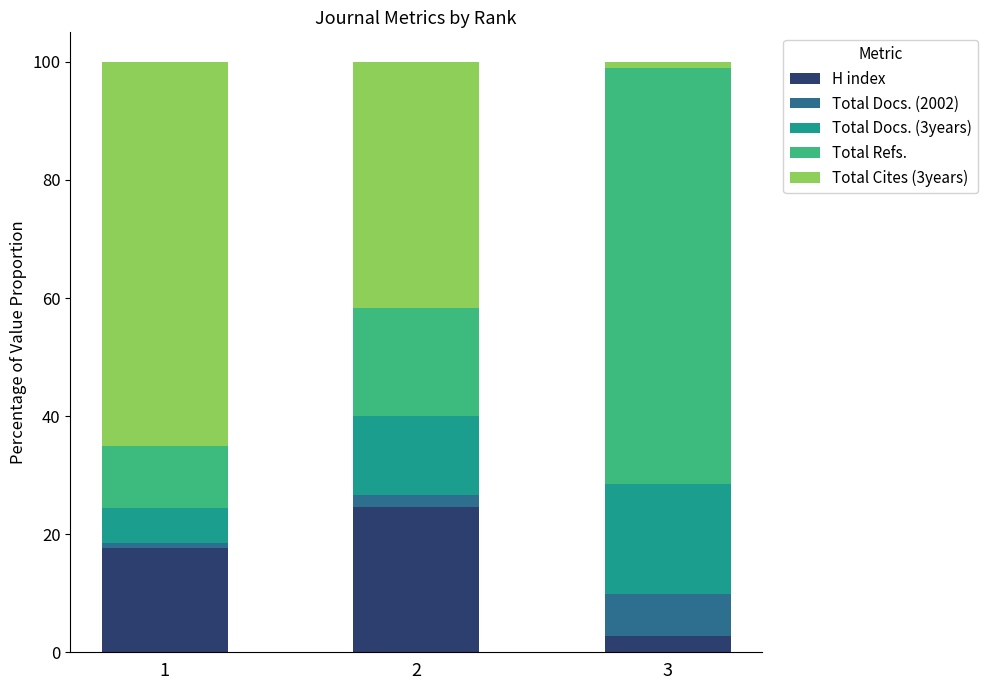

List the labels in order of H index value, smallest first.

3, 1, 2